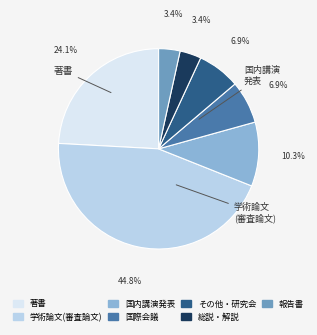

Does any single category account for the majority?

No